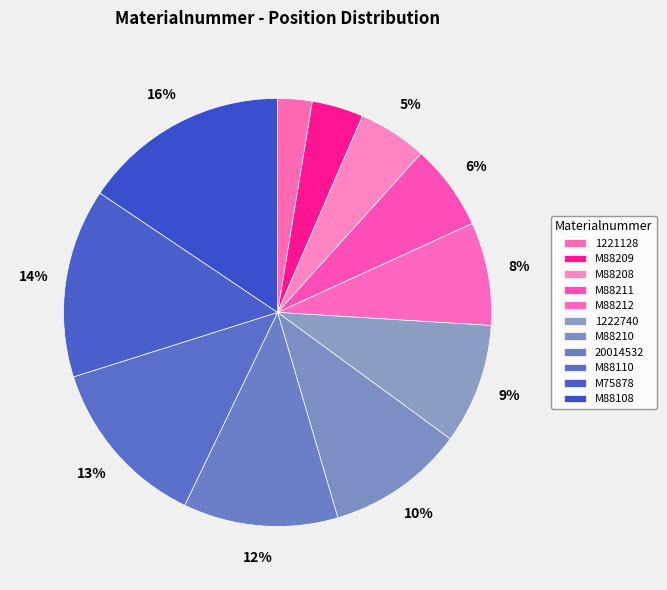

What is the change in value from 20014532 to M88110?

+1